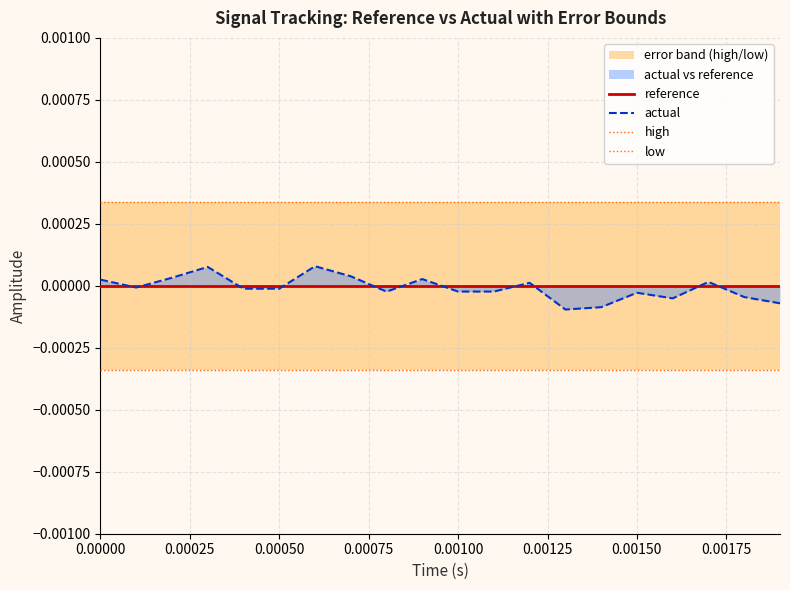

At how many categories does at least one series exceed 0?

20